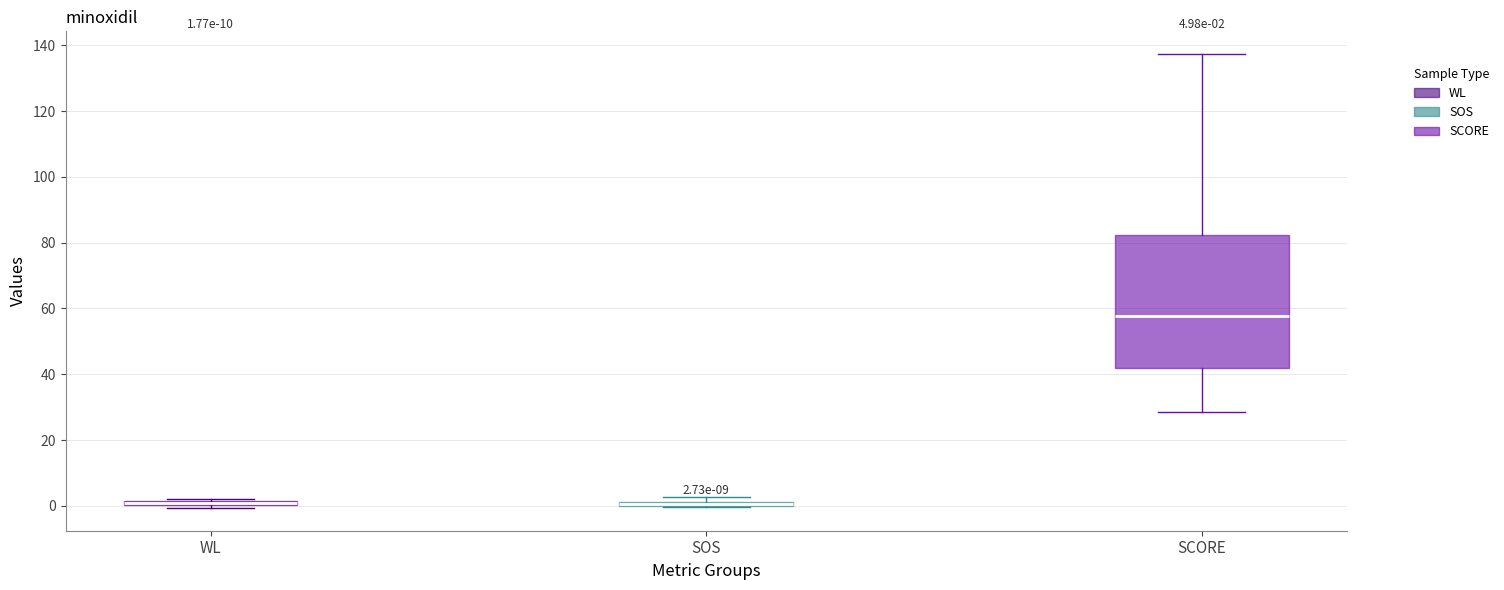

Which box is the tallest, from its lower edge to its upper edge?

SCORE